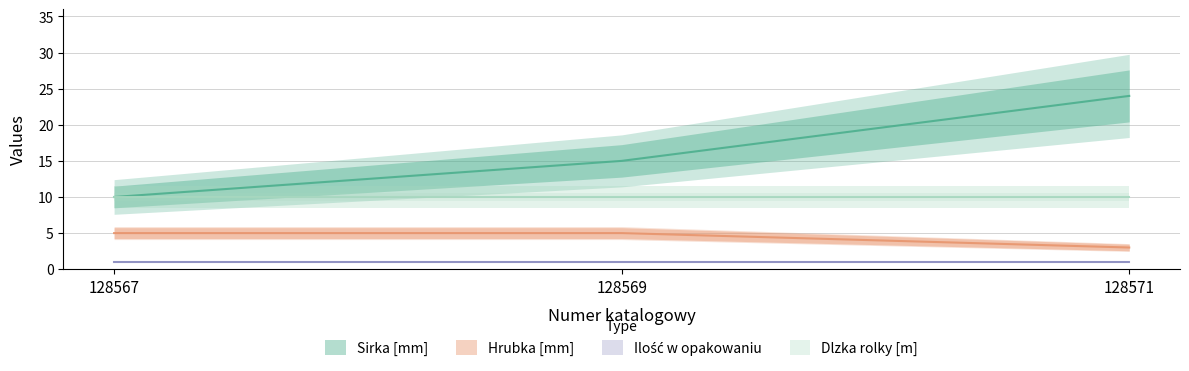

Is the value of Hrubka [mm] at 128567 greater than the value of Sirka [mm] at 128567?

No